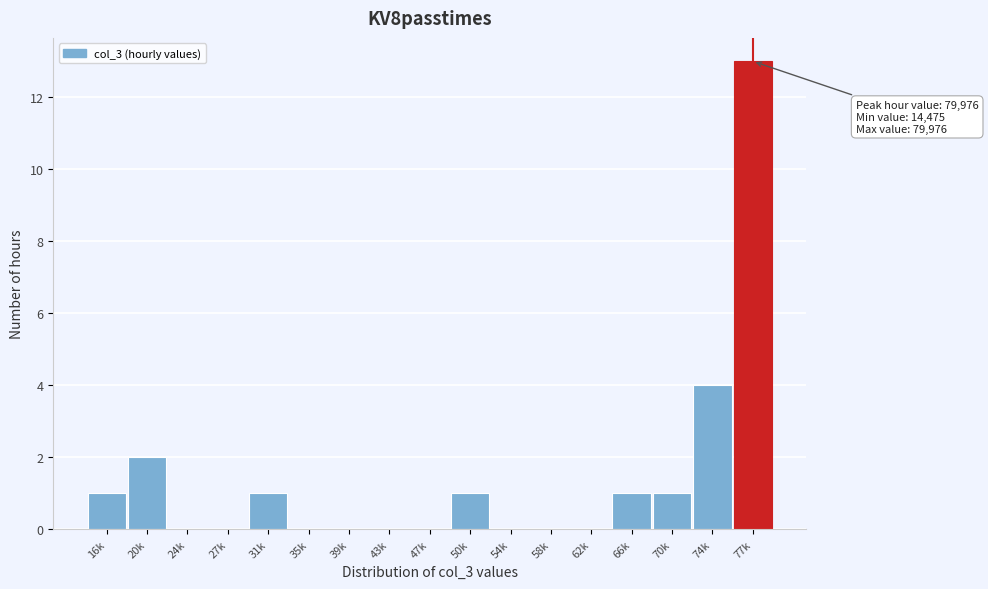

Reading right to left, transcribe all the data shown in this chart.

77k=13	74k=4	70k=1	66k=1	62k=0	58k=0	54k=0	50k=1	47k=0	43k=0	39k=0	35k=0	31k=1	27k=0	24k=0	20k=2	16k=1